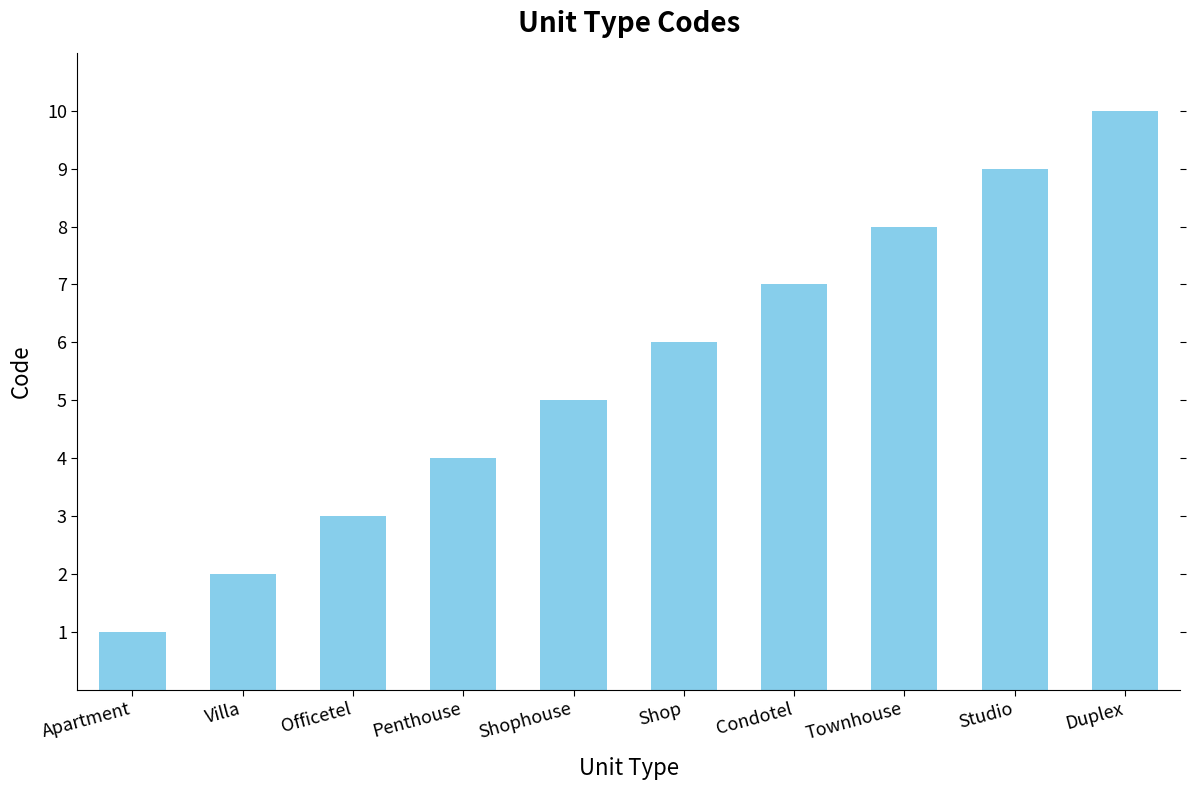

Are the bars grouped side by side (vs. stacked)?

No